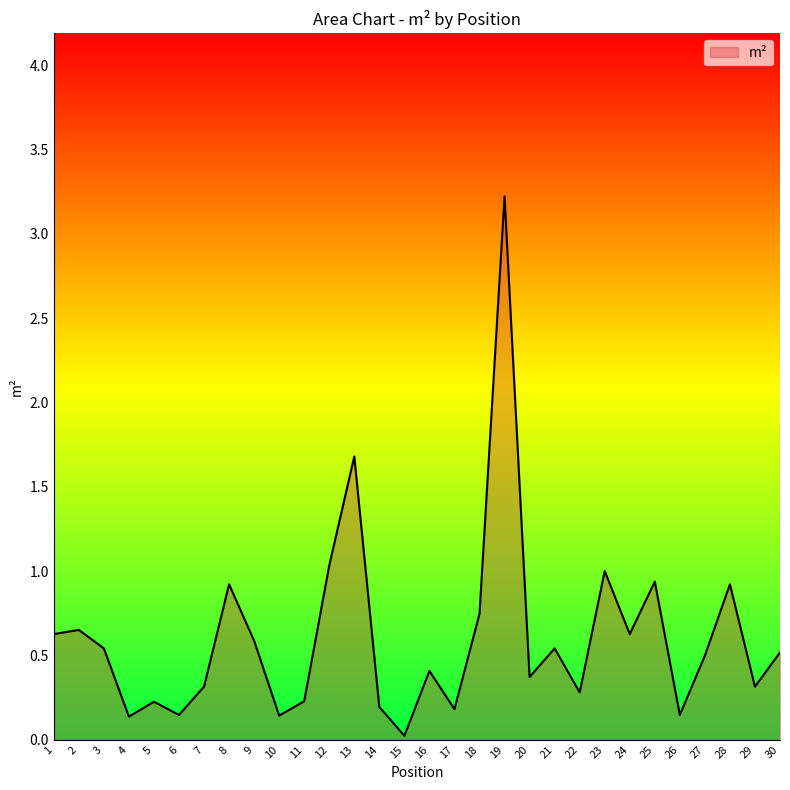

What is the maximum value shown in the chart?

3.2